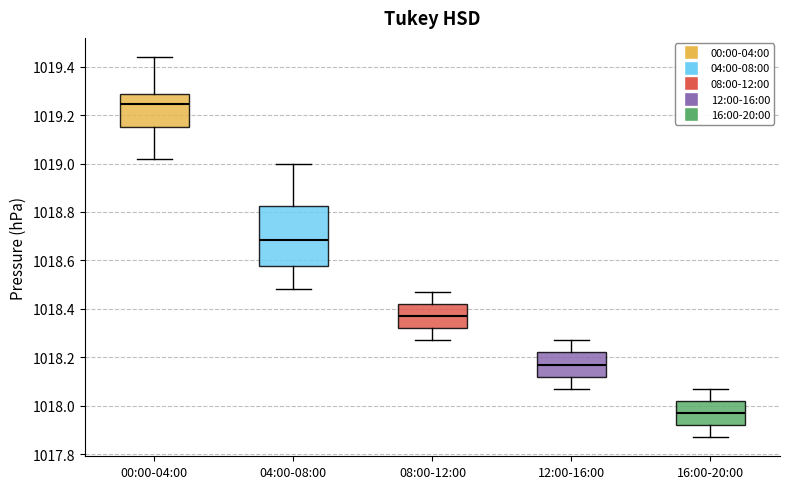

Where is the lower edge of the box for 08:00-12:00 on the y-axis? The values are not printed on the chart, so give them approximately, as read against the axis.

1018.32